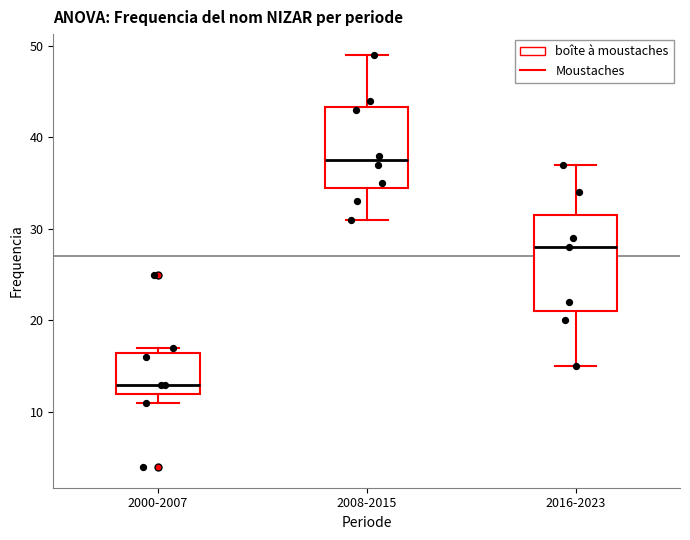

Reading left to right, transcribe this box plot: for each box, give where its median line is, the range the box spans, and where its two whiskers end, as read against the y-axis. The values are not printed on the chart, so give them approximately, as read against the axis.

2000-2007: median 13, box 12 to 17, whiskers 11 to 17 (just above the box's upper edge)
2008-2015: median 38, box 35 to 43, whiskers 31 to 49
2016-2023: median 28, box 21 to 32, whiskers 15 to 37